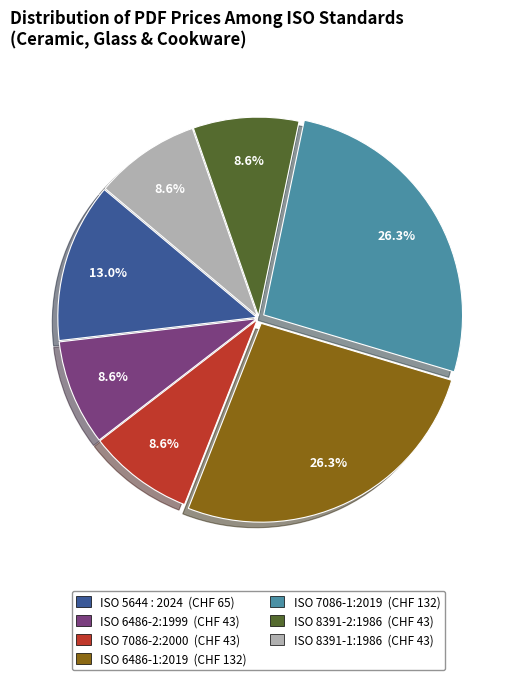

What is the ratio of the value at ISO 8391-1:1986 to the value at ISO 8391-2:1986?

1.0